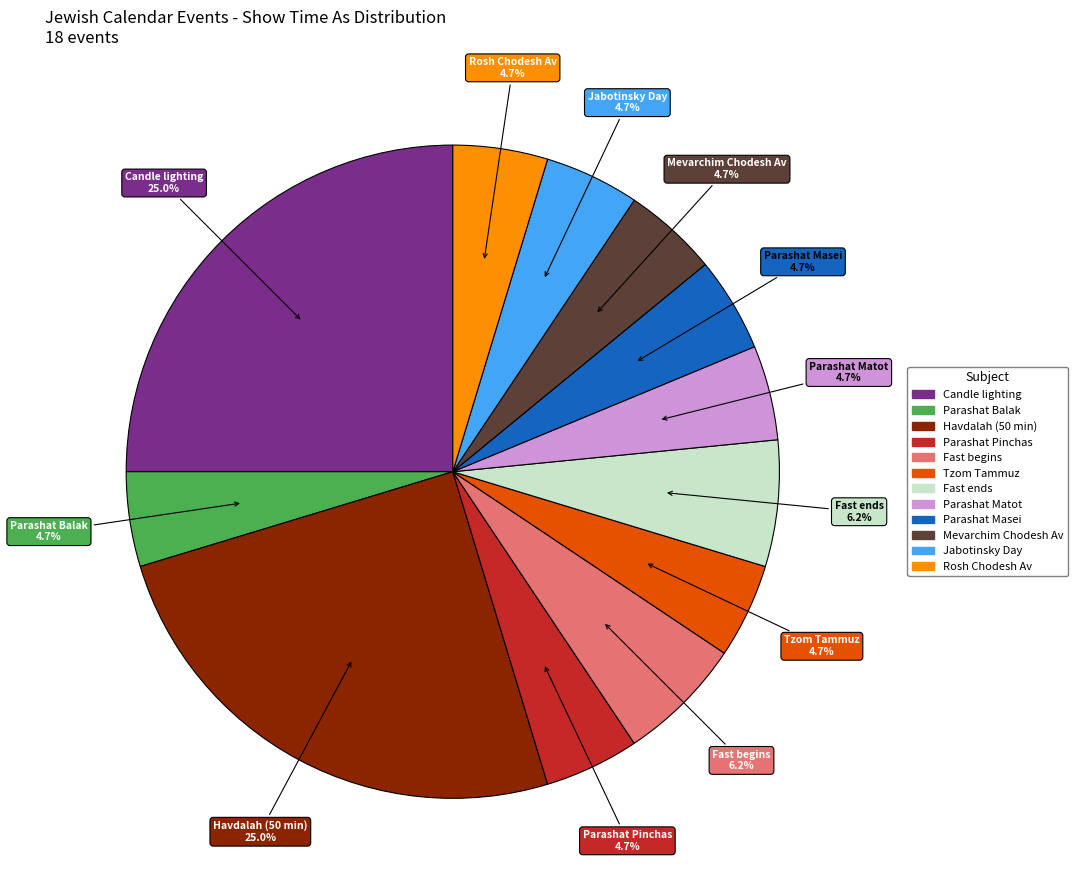

Is there a majority slice in this chart?

No